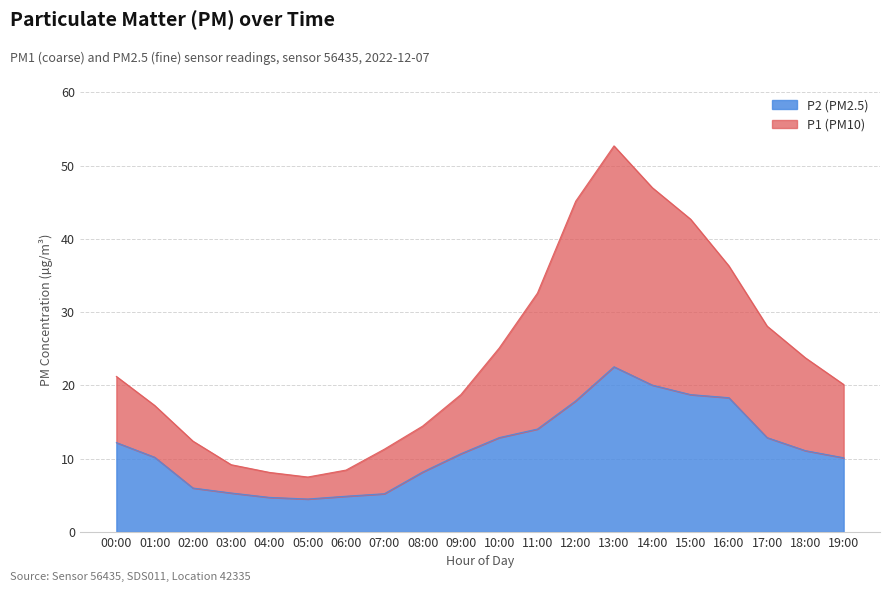

What is the label of the 6th point from the left?

05:00